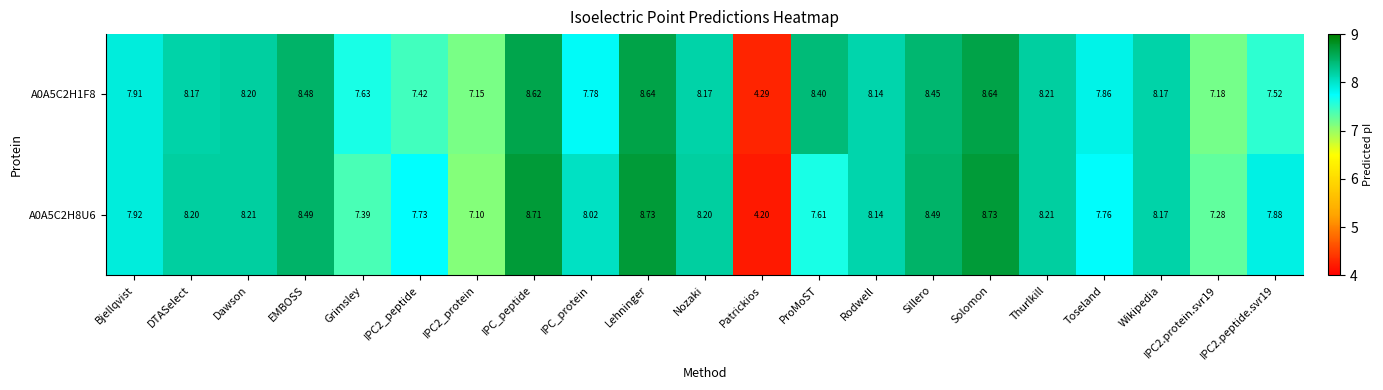

At how many categories does at least one series exceed 7?

20